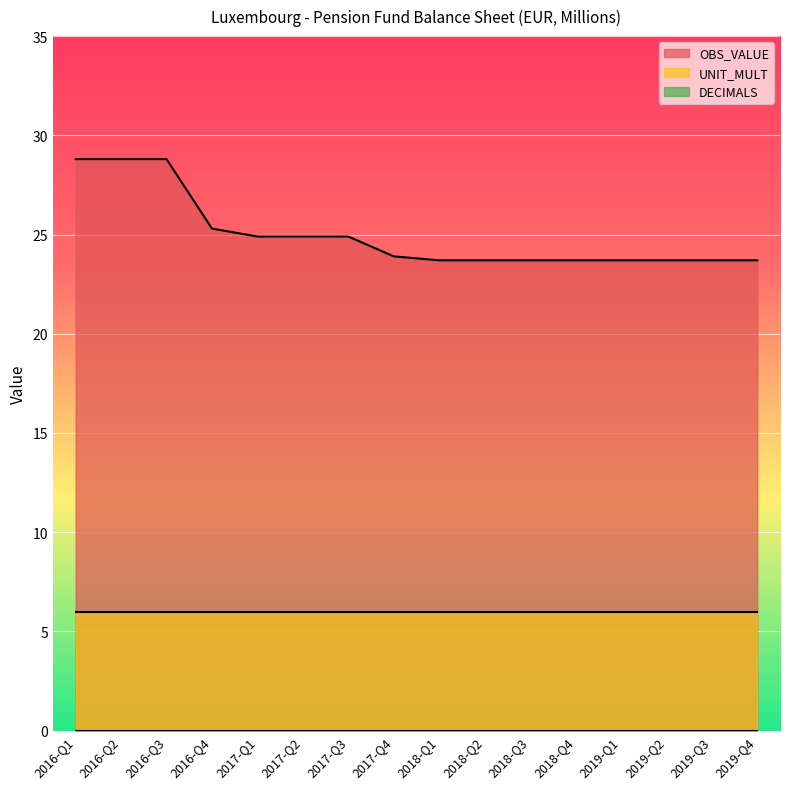

Reading left to right, extract all data points from this chart.

OBS_VALUE: 2016-Q1=28.8	2016-Q2=28.8	2016-Q3=28.8	2016-Q4=25.3	2017-Q1=24.9	2017-Q2=24.9	2017-Q3=24.9	2017-Q4=23.9	2018-Q1=23.7	2018-Q2=23.7	2018-Q3=23.7	2018-Q4=23.7	2019-Q1=23.7	2019-Q2=23.7	2019-Q3=23.7	2019-Q4=23.7
DECIMALS: 2016-Q1=0.0	2016-Q2=0.0	2016-Q3=0.0	2016-Q4=0.0	2017-Q1=0.0	2017-Q2=0.0	2017-Q3=0.0	2017-Q4=0.0	2018-Q1=0.0	2018-Q2=0.0	2018-Q3=0.0	2018-Q4=0.0	2019-Q1=0.0	2019-Q2=0.0	2019-Q3=0.0	2019-Q4=0.0
UNIT_MULT: 2016-Q1=6.0	2016-Q2=6.0	2016-Q3=6.0	2016-Q4=6.0	2017-Q1=6.0	2017-Q2=6.0	2017-Q3=6.0	2017-Q4=6.0	2018-Q1=6.0	2018-Q2=6.0	2018-Q3=6.0	2018-Q4=6.0	2019-Q1=6.0	2019-Q2=6.0	2019-Q3=6.0	2019-Q4=6.0